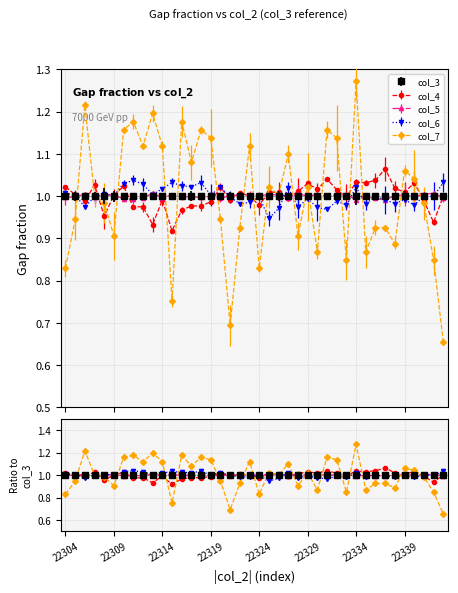

At how many categories does at least one series exceed 1?

40